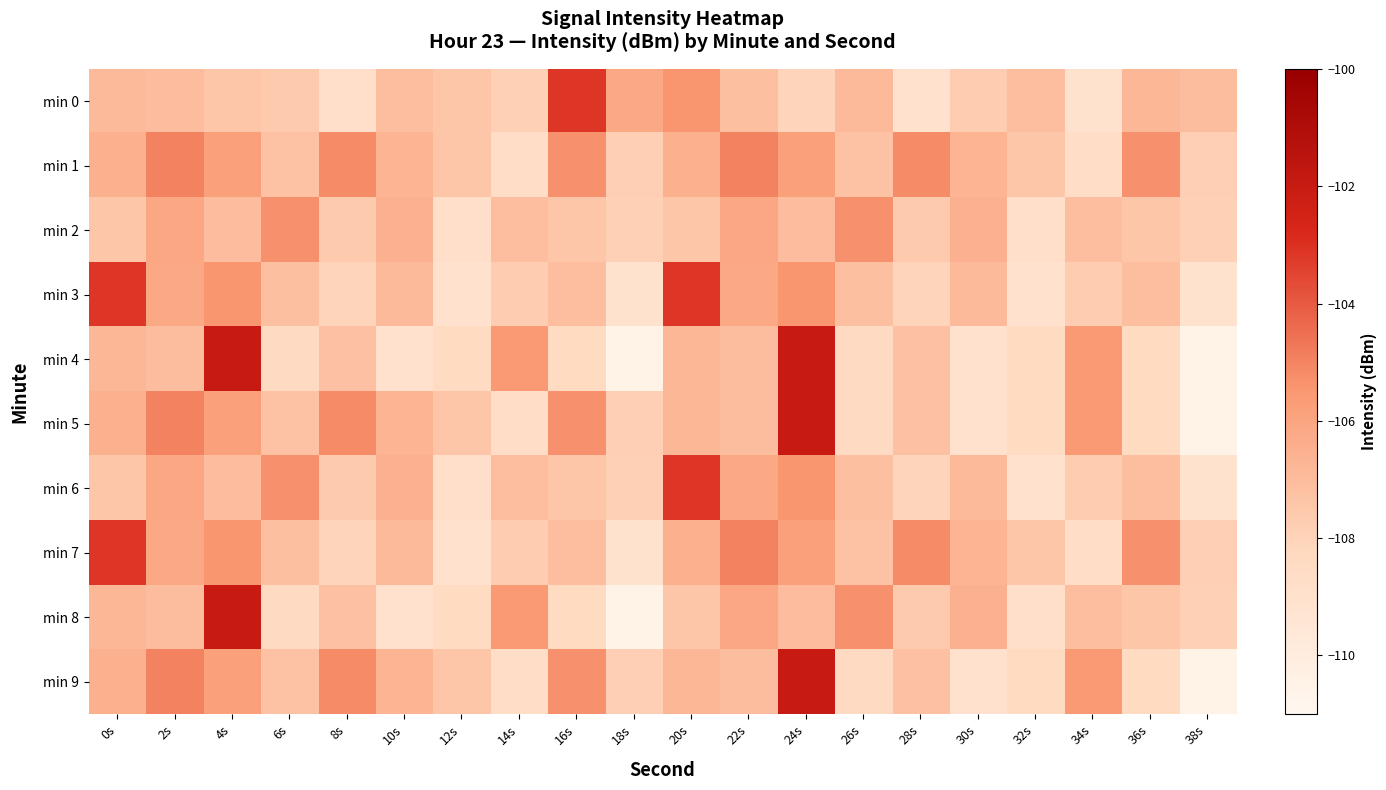

Rank the series by their maximum value, from lowest to highest.

min 2, min 1, min 0, min 3, min 6, min 7, min 4, min 5, min 8, min 9